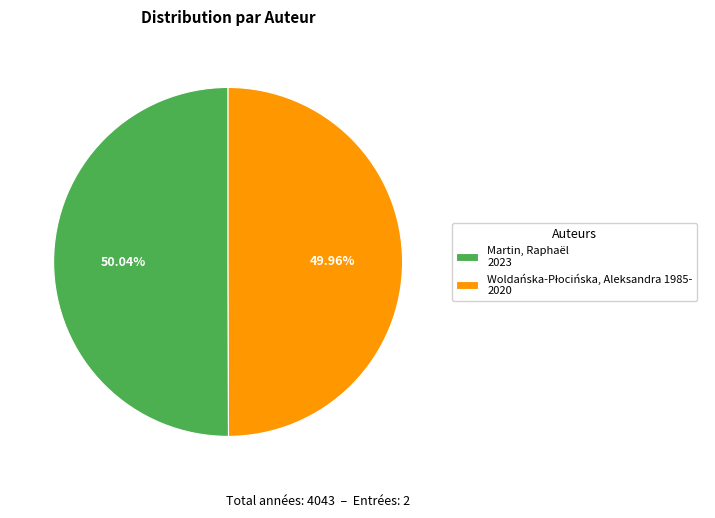

To the nearest percent, what percentage of the pie is Martin, Raphaël?

50%